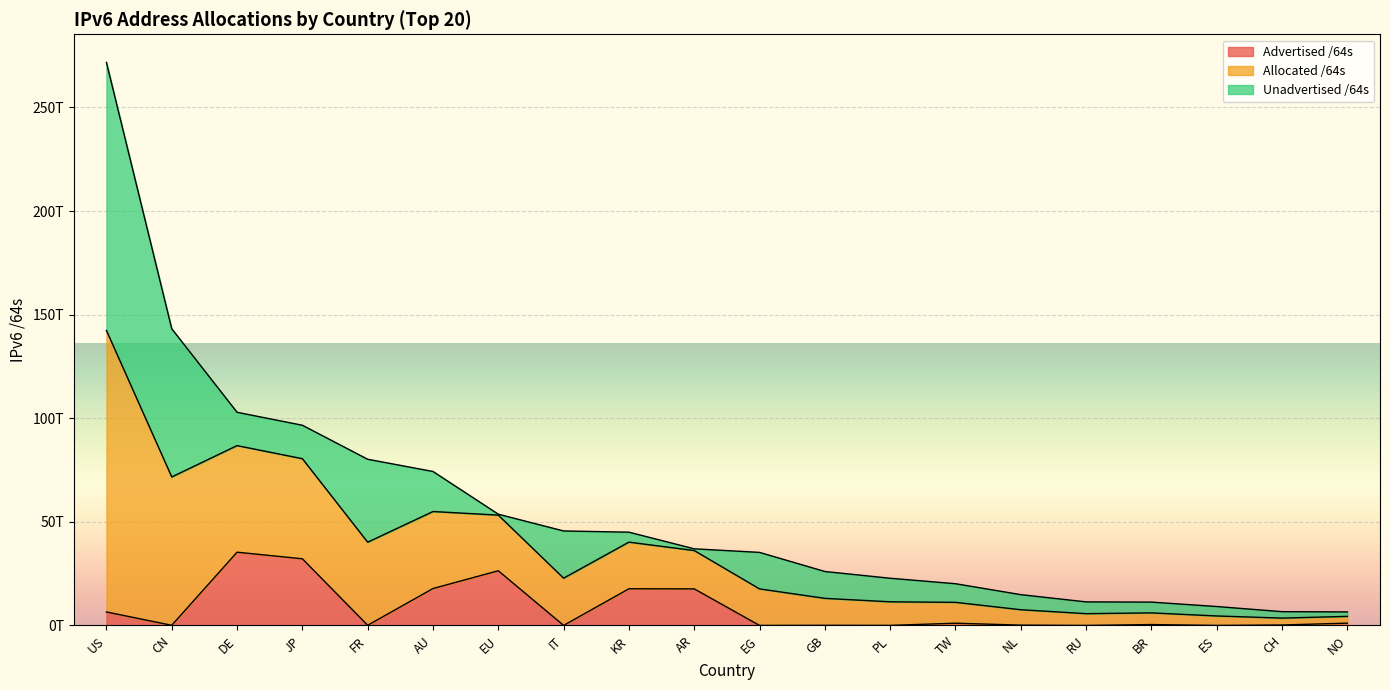

At how many categories does at least one series exceed 208681255157231?

1